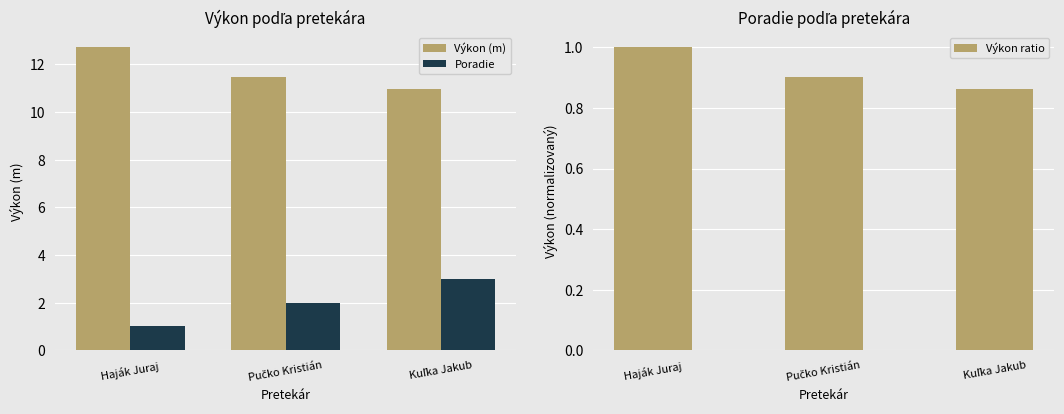

Reading left to right, extract all data points from this chart.

Výkon (m): Haják Juraj=12.7	Pučko Kristián=11.5	Kuľka Jakub=11.0
Poradie: Haják Juraj=1.0	Pučko Kristián=2.0	Kuľka Jakub=3.0
Výkon ratio: Haják Juraj=1.0	Pučko Kristián=0.9	Kuľka Jakub=0.9